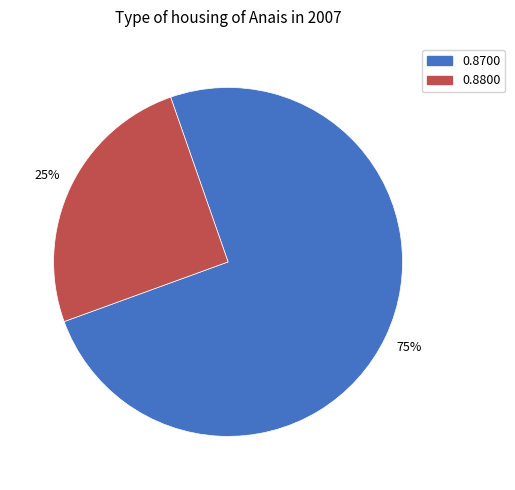

Is there a majority slice in this chart?

Yes